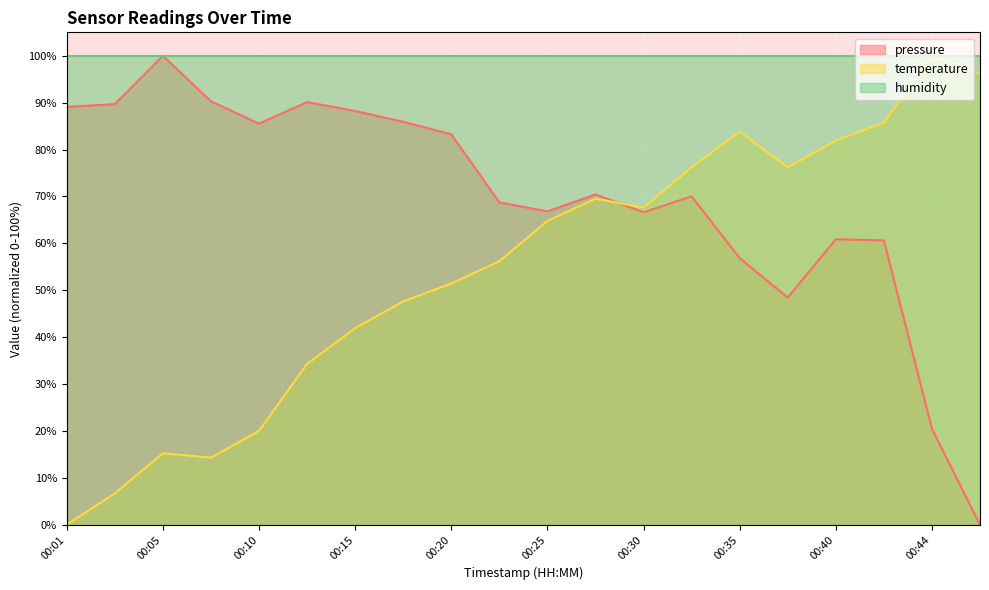

What is the value of the pressure point at the 13th from the left?

66.6